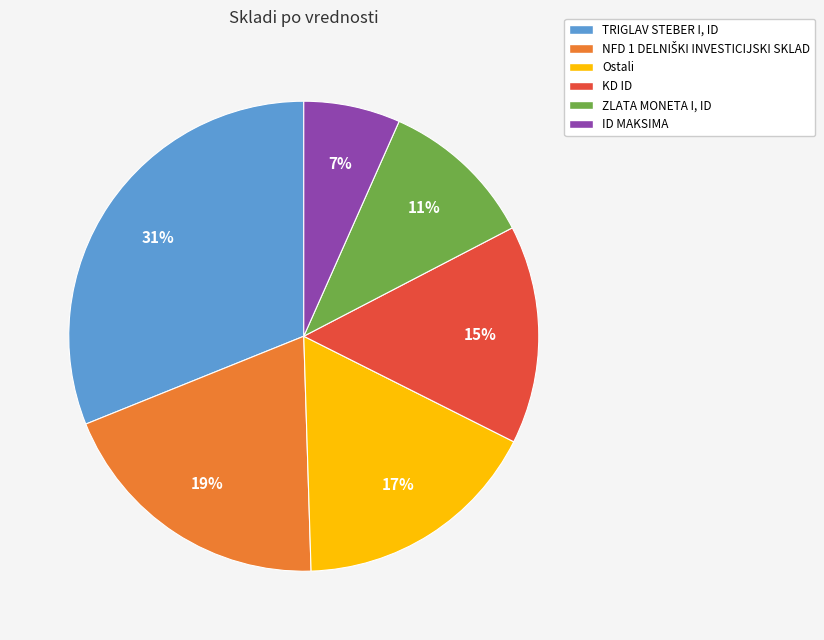

Between TRIGLAV STEBER I, ID and ID MAKSIMA, which is larger?

TRIGLAV STEBER I, ID